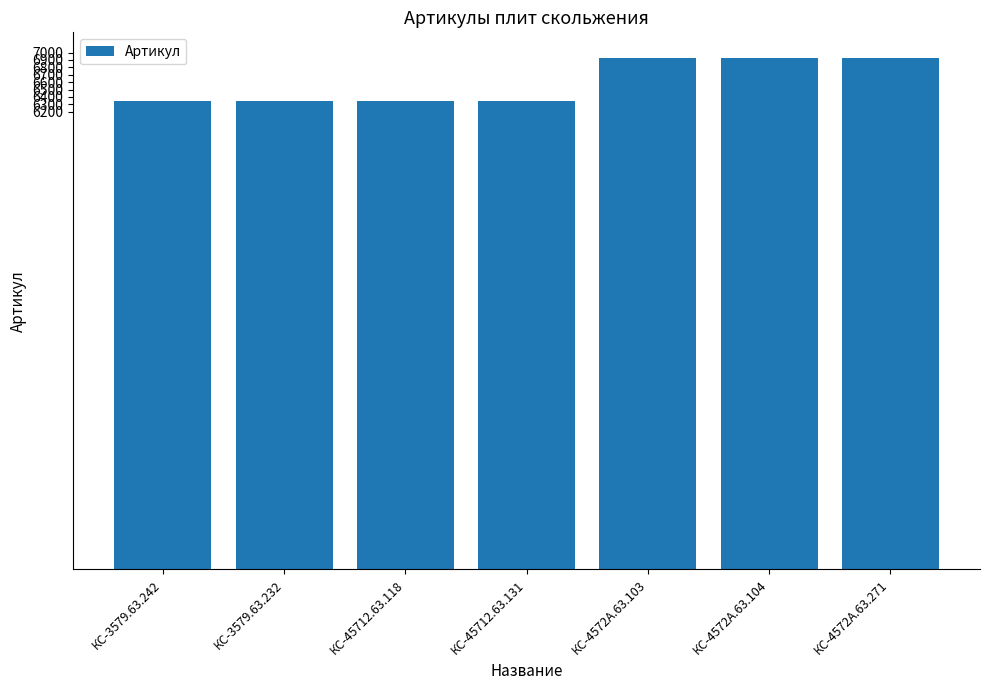

What is the value of the 4th bar from the left?

6341